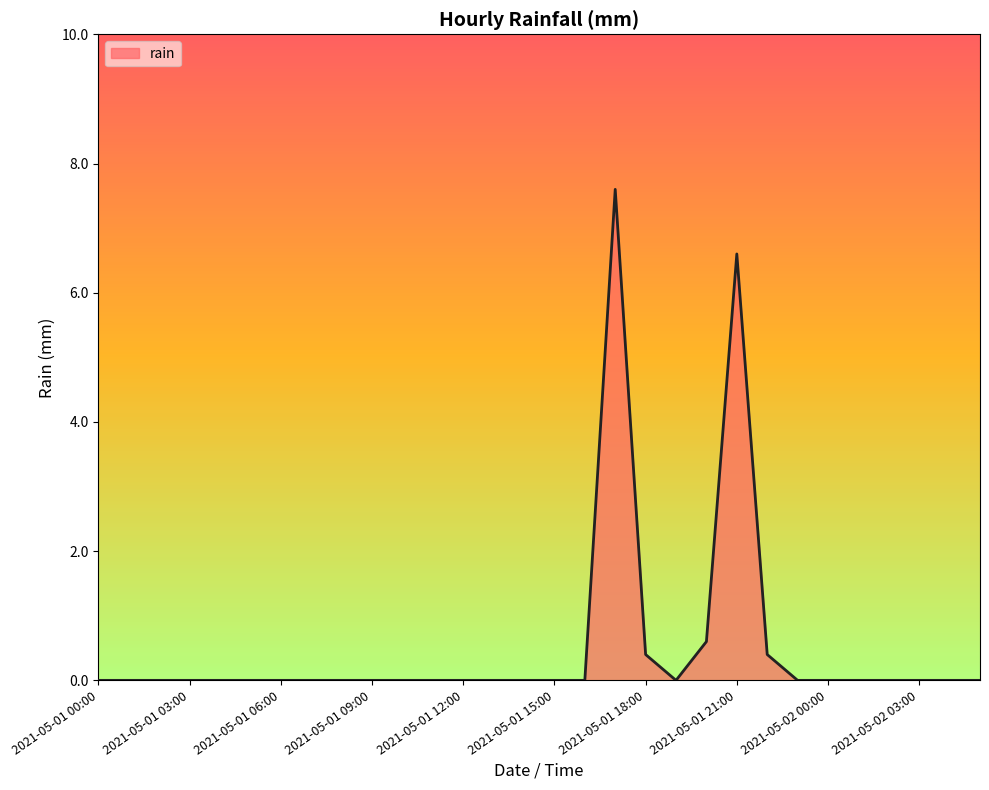

What is the maximum value shown in the chart?

7.6